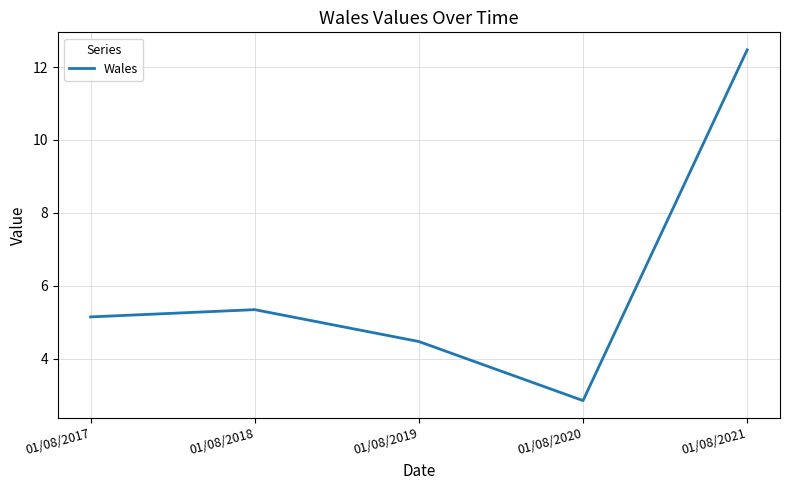

Which label corresponds to the largest value in the chart?

01/08/2021